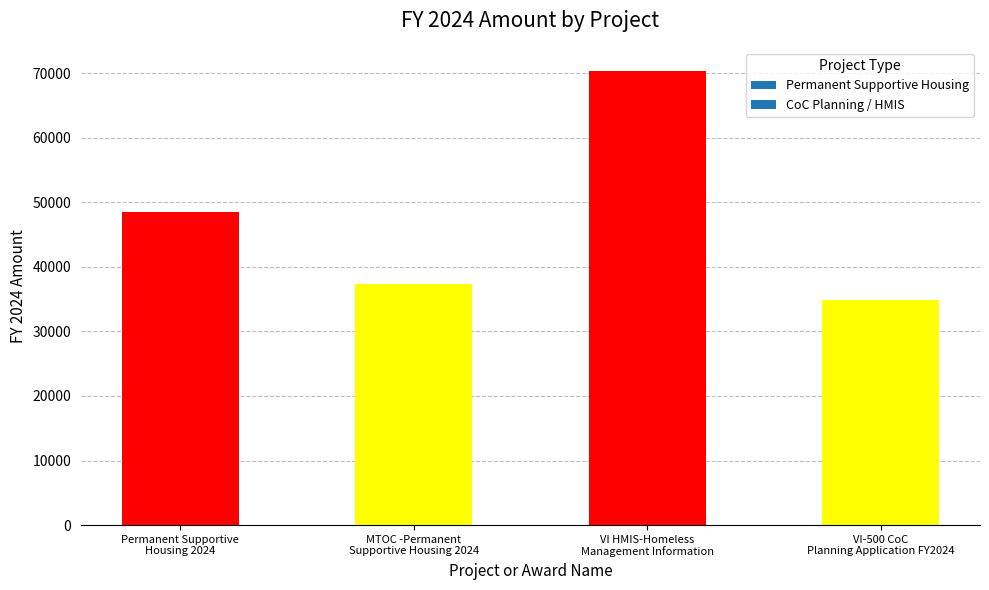

What is the label of the 1st bar from the right?

VI-500 CoC
Planning Application FY2024